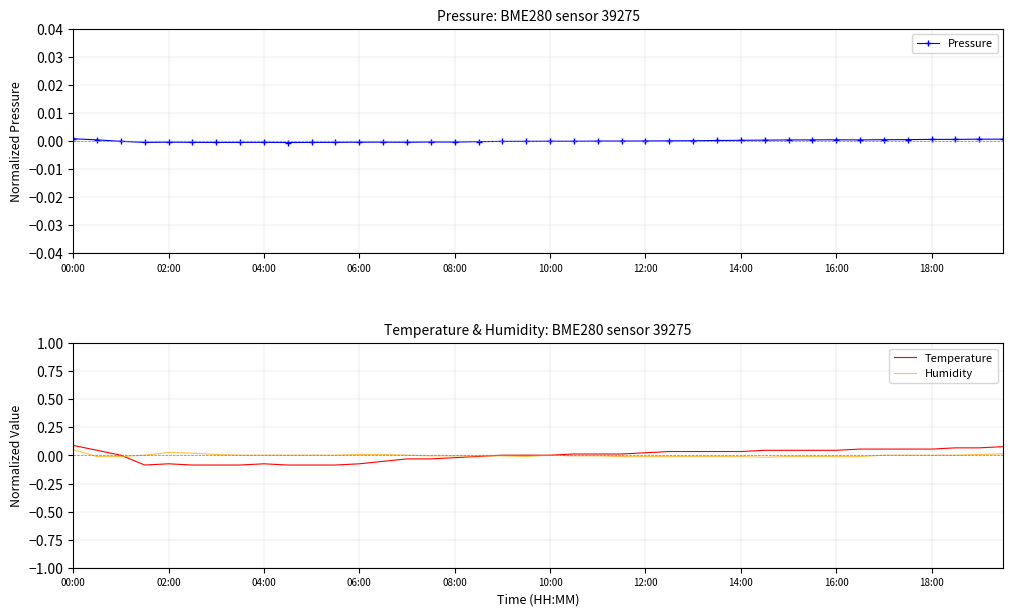

Which series has the largest range (max minus min)?

Temperature